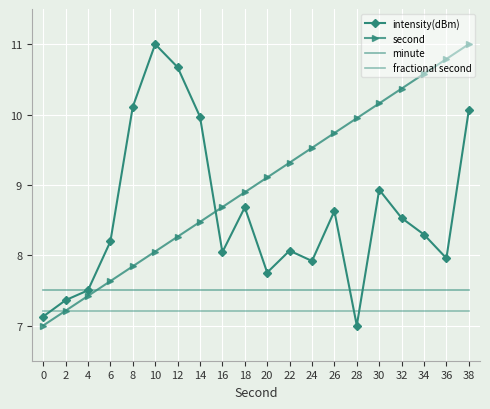

Reading right to left, list all the values displayed in this chart.

intensity(dBm): 10.1	8.0	8.3	8.5	8.9	7.0	8.6	7.9	8.1	7.8	8.7	8.0	10.0	10.7	11.0	10.1	8.2	7.5	7.4	7.1
second: 11.0	10.8	10.6	10.4	10.2	9.9	9.7	9.5	9.3	9.1	8.9	8.7	8.5	8.3	8.1	7.8	7.6	7.4	7.2	7.0
minute: 7.5	7.5	7.5	7.5	7.5	7.5	7.5	7.5	7.5	7.5	7.5	7.5	7.5	7.5	7.5	7.5	7.5	7.5	7.5	7.5
fractional second: 7.2	7.2	7.2	7.2	7.2	7.2	7.2	7.2	7.2	7.2	7.2	7.2	7.2	7.2	7.2	7.2	7.2	7.2	7.2	7.2